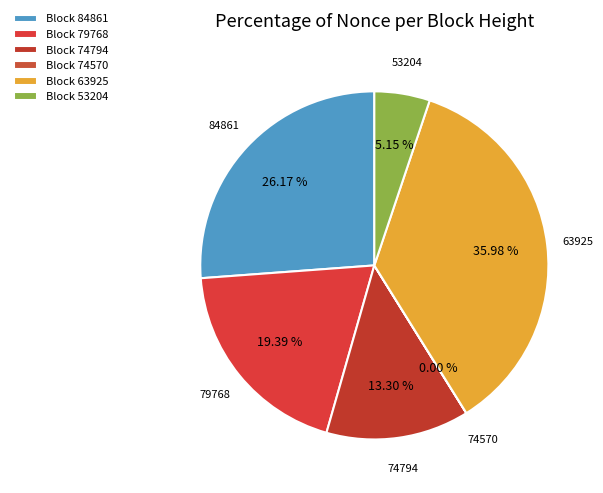

Does any single category account for the majority?

No